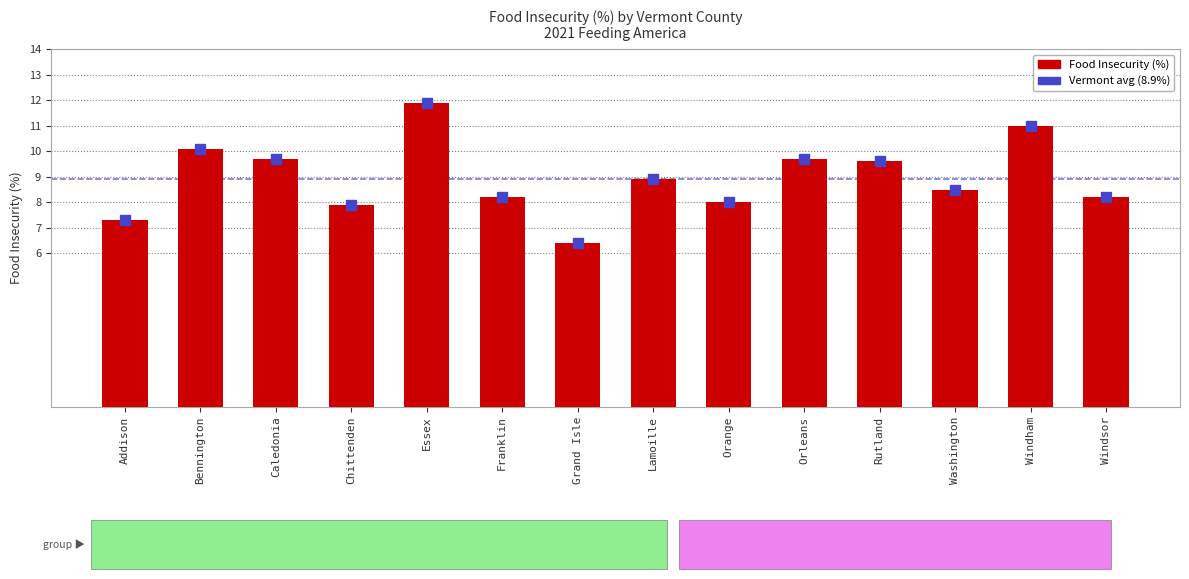

True or false: the data shows 8.5 at Washington.

True